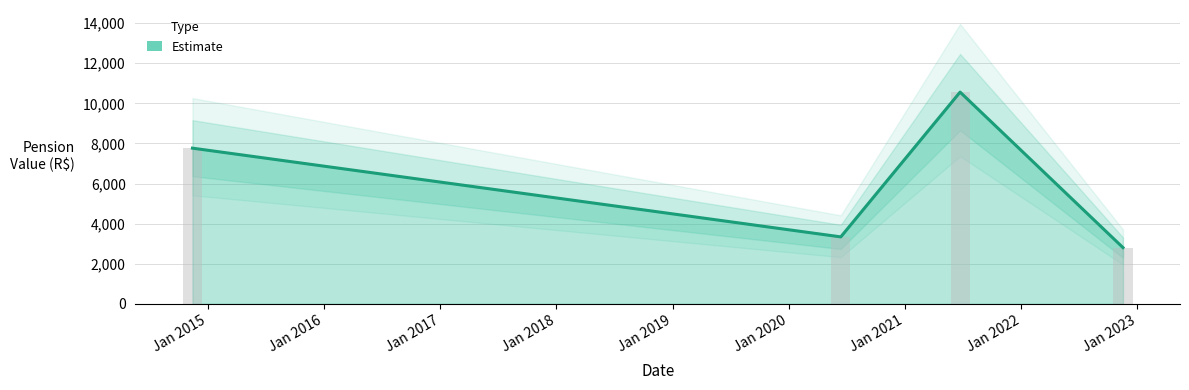

What is the sum of all values?

24478.6